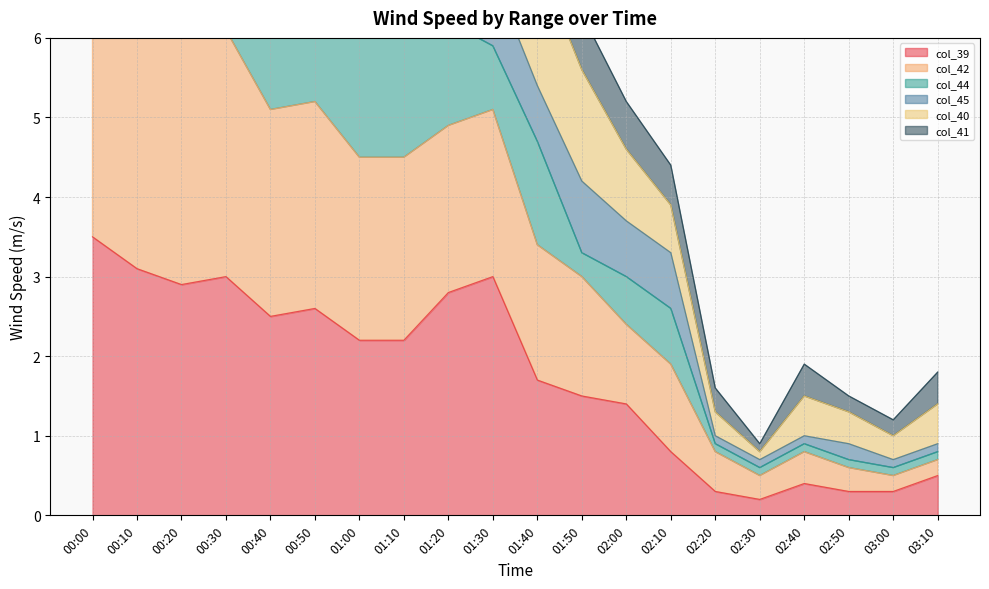

Is the value of col_39 at 01:50 greater than the value of col_42 at 01:40?

No